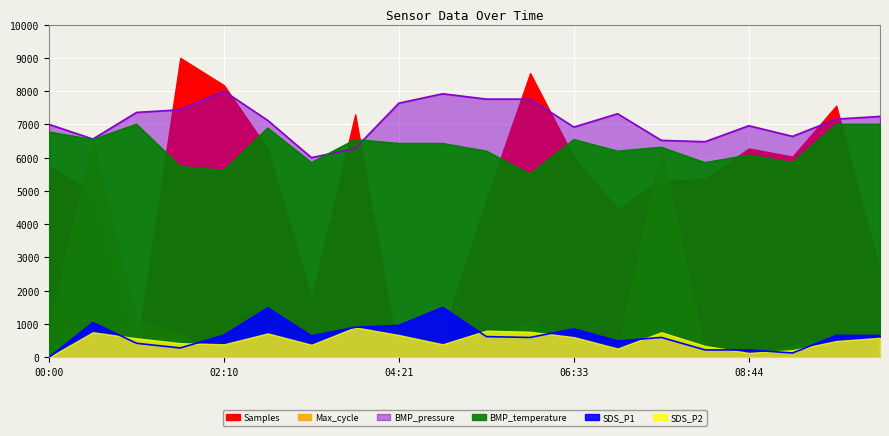

What is the difference between the maximum and minimum values in the BMP_pressure series?

2000.0